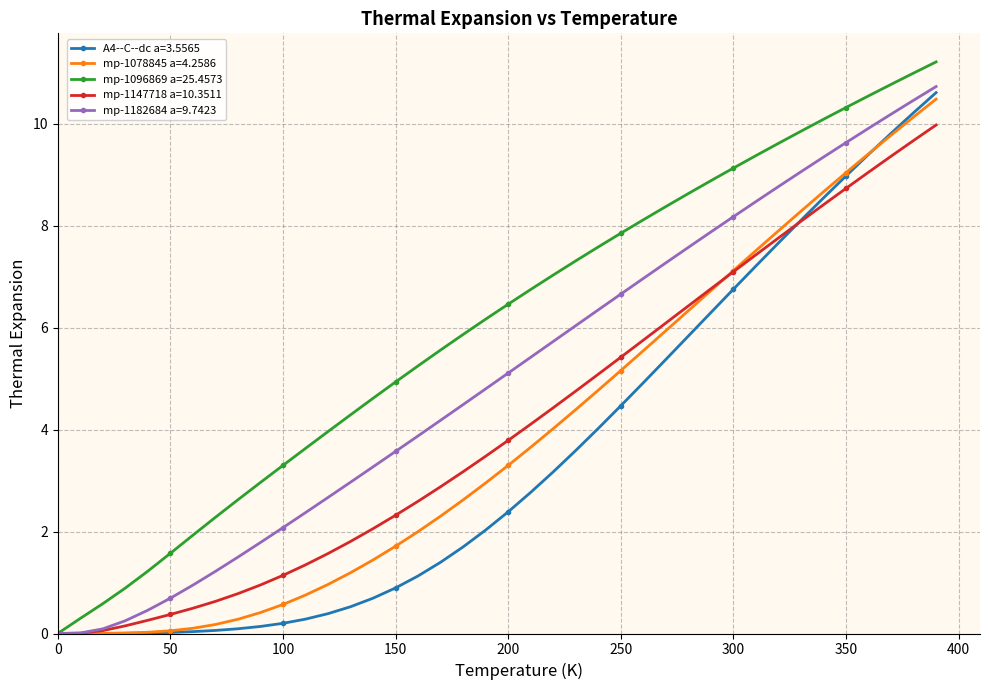

What is the maximum value shown in the chart?

11.2